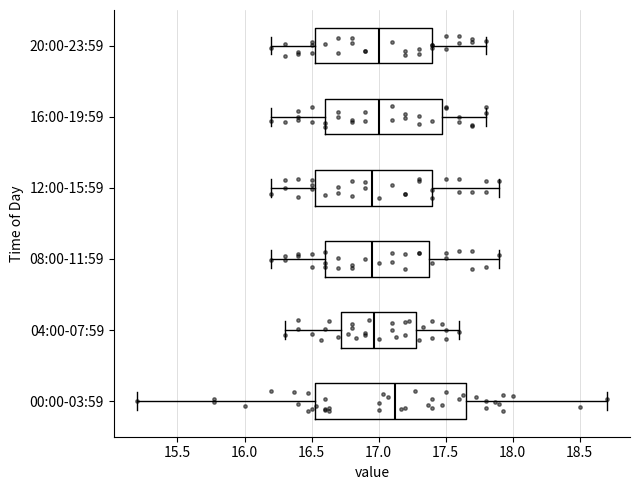

Reading bottom to top, transcribe this box plot: for each box, give where its median line is, the range the box spans, and where its two whiskers end, as read against the x-axis. The values are not printed on the chart, so give them approximately, as read against the axis.

00:00-03:59: median 17.10, box 16.50 to 17.65, whiskers 15.20 to 18.70
04:00-07:59: median 16.95, box 16.70 to 17.30, whiskers 16.30 to 17.60
08:00-11:59: median 16.95, box 16.60 to 17.40, whiskers 16.20 to 17.90
12:00-15:59: median 16.95, box 16.55 to 17.40, whiskers 16.20 to 17.90
16:00-19:59: median 17.00, box 16.60 to 17.50, whiskers 16.20 to 17.80
20:00-23:59: median 17.00, box 16.55 to 17.40, whiskers 16.20 to 17.80